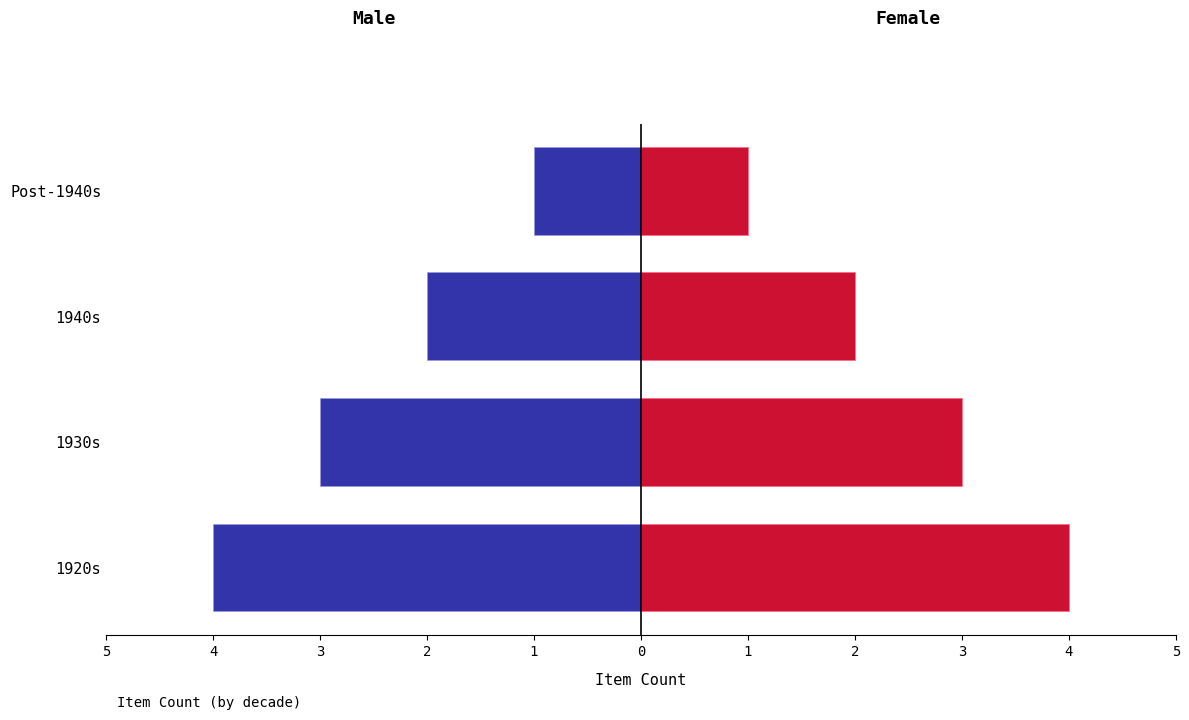

How many bars are there in total?

8